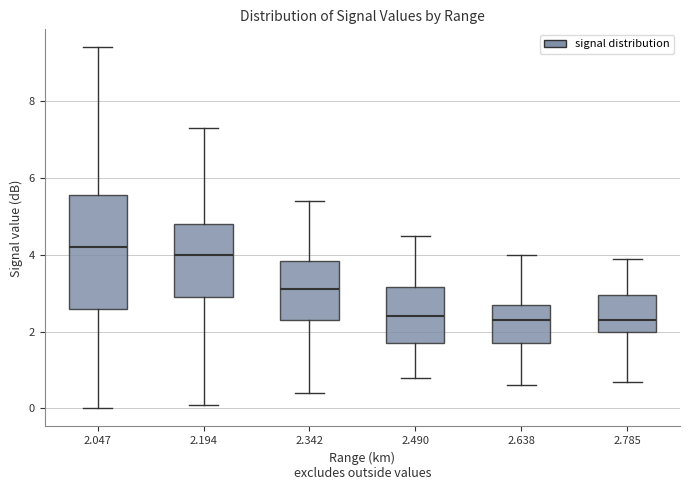

Which box's median line is the highest?

2.047